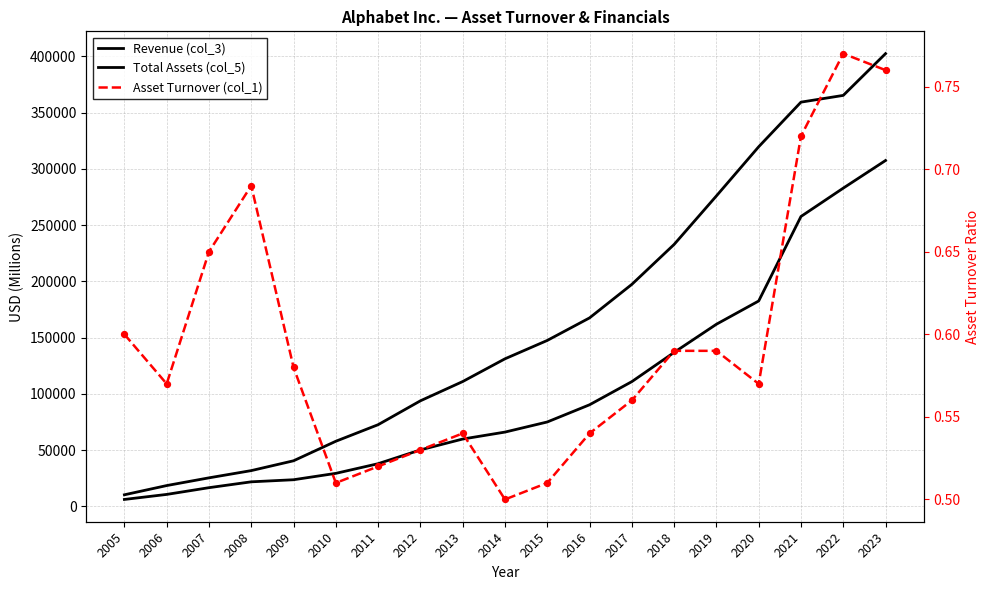

Which series reaches the maximum Y coordinate?

Total Assets (col_5)